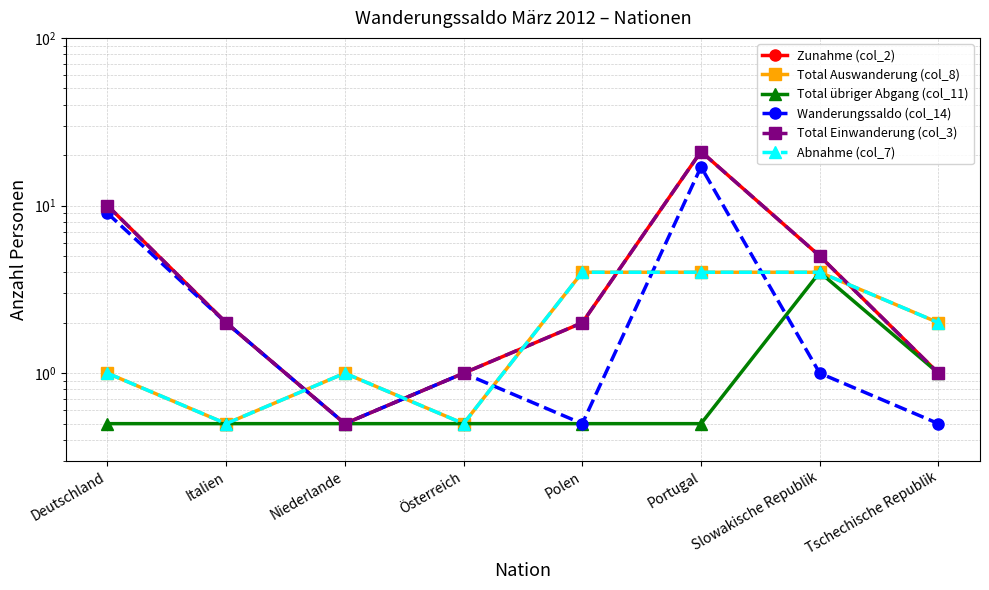

How many lines are shown in the chart?

6